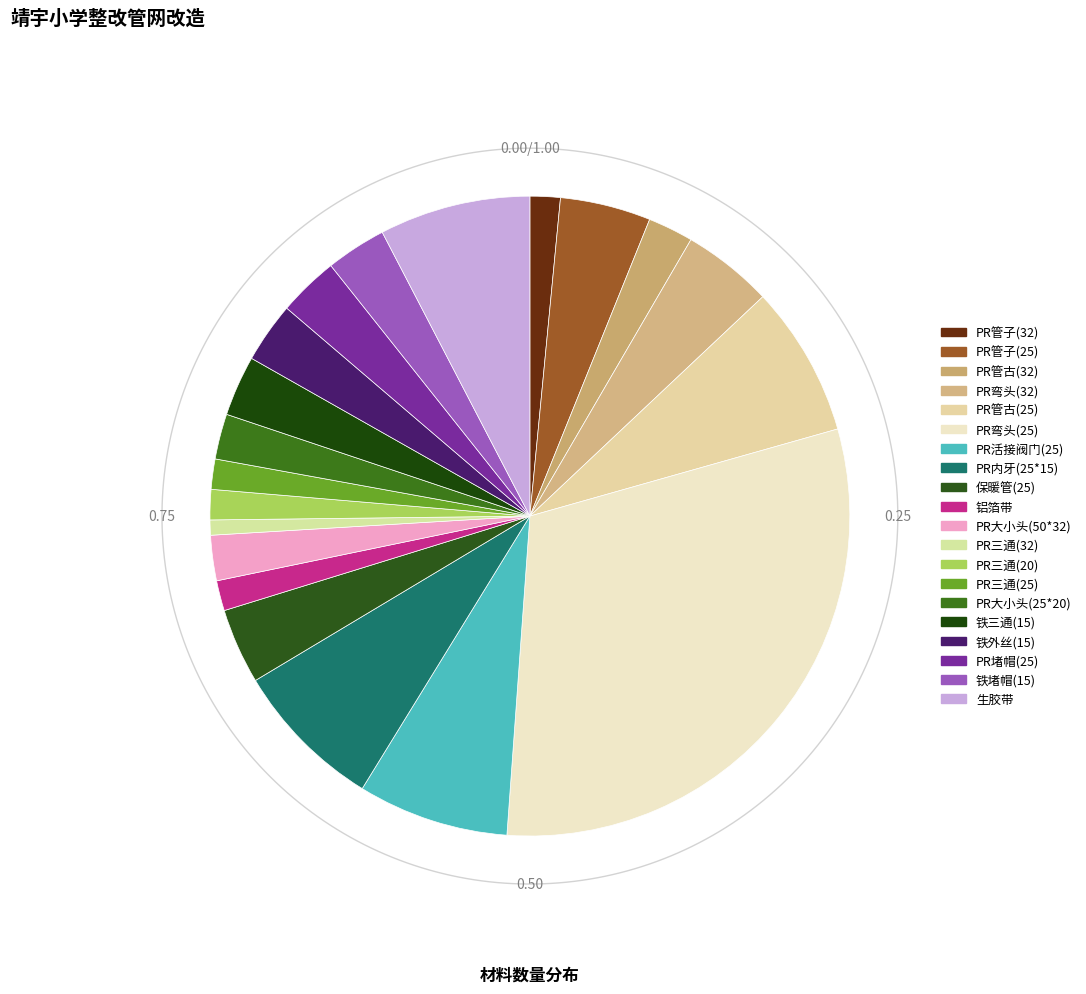

Is the sum of 铝箔带 and 铁三通(15) greater than half?

No